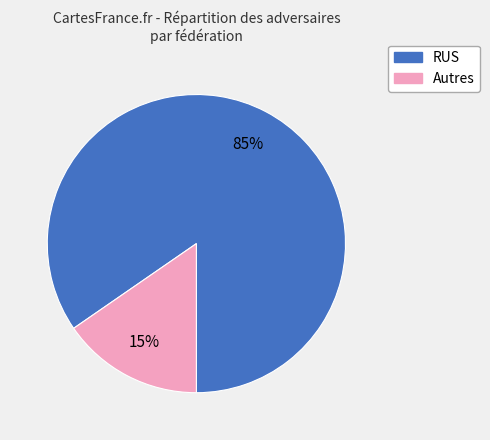

To the nearest percent, what is the average slice percentage?

50%